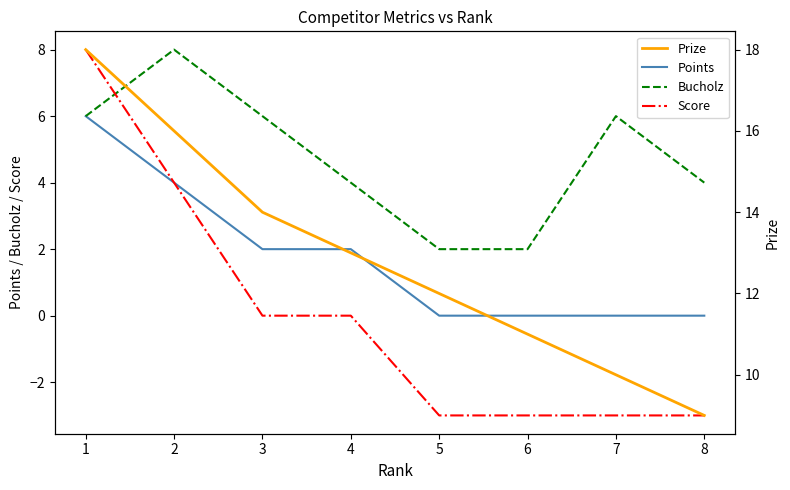

What is the value of the Score point at the 6th from the left?

-3